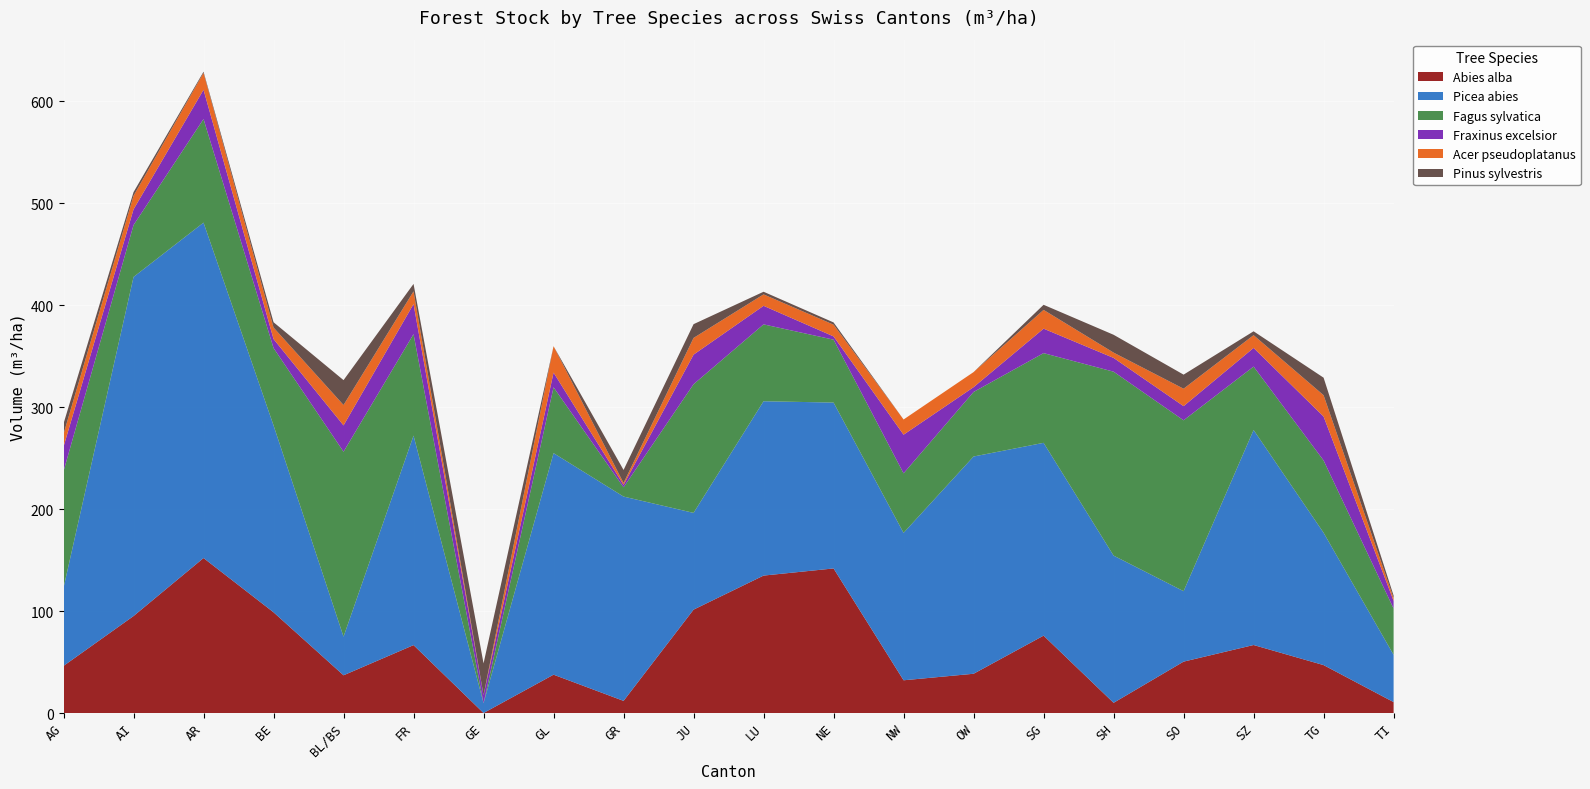

Reading left to right, extract all data points from this chart.

Abies alba: AG=46.2	AI=95.1	AR=152.0	BE=98.8	BL/BS=37.0	FR=66.6	GE=0.0	GL=37.6	GR=11.9	JU=101.4	LU=134.8	NE=141.8	NW=32.1	OW=38.5	SG=75.9	SH=10.0	SO=50.4	SZ=66.7	TG=47.0	TI=10.7
Picea abies: AG=76.6	AI=332.6	AR=329.0	BE=183.3	BL/BS=37.9	FR=205.5	GE=9.6	GL=217.3	GR=200.4	JU=94.9	LU=171.0	NE=162.7	NW=144.6	OW=213.1	SG=189.1	SH=144.4	SO=69.1	SZ=210.9	TG=129.8	TI=46.4
Fagus sylvatica: AG=114.4	AI=50.9	AR=101.6	BE=75.9	BL/BS=181.4	FR=99.5	GE=0.0	GL=64.6	GR=9.1	JU=126.2	LU=75.4	NE=61.7	NW=58.4	OW=63.3	SG=88.0	SH=180.4	SO=167.6	SZ=62.2	TG=70.9	TI=45.4
Fraxinus excelsior: AG=24.0	AI=15.4	AR=28.7	BE=8.8	BL/BS=25.8	FR=29.5	GE=8.0	GL=14.4	GR=2.4	JU=29.0	LU=18.2	NE=3.2	NW=37.9	OW=4.7	SG=24.0	SH=13.5	SO=13.9	SZ=18.3	TG=43.1	TI=7.5
Acer pseudoplatanus: AG=12.5	AI=13.3	AR=16.6	BE=11.3	BL/BS=20.0	FR=12.5	GE=0.0	GL=25.9	GR=1.8	JU=16.4	LU=11.2	NE=11.5	NW=14.9	OW=14.8	SG=18.4	SH=5.2	SO=17.1	SZ=12.5	TG=20.9	TI=2.7
Pinus sylvestris: AG=10.2	AI=3.6	AR=1.1	BE=5.2	BL/BS=24.4	FR=7.3	GE=31.1	GL=0.0	GR=12.8	JU=13.5	LU=2.6	NE=2.2	NW=0.0	OW=0.0	SG=5.0	SH=17.5	SO=13.8	SZ=3.8	TG=17.2	TI=2.5